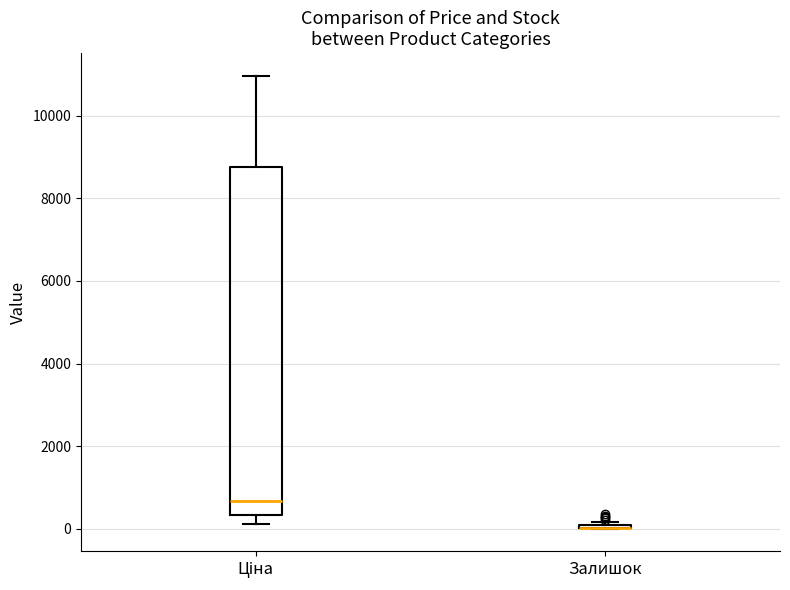

Reading left to right, read every box against the y-axis: the position of its median line, the range the box covers, and the ends of its whiskers. The values are not printed on the chart, so give them approximately, as read against the axis.

Ціна: median 600, box 400 to 8800, whiskers 200 to 11000
Залишок: box collapsed to a line at 0, whiskers 0 to 200